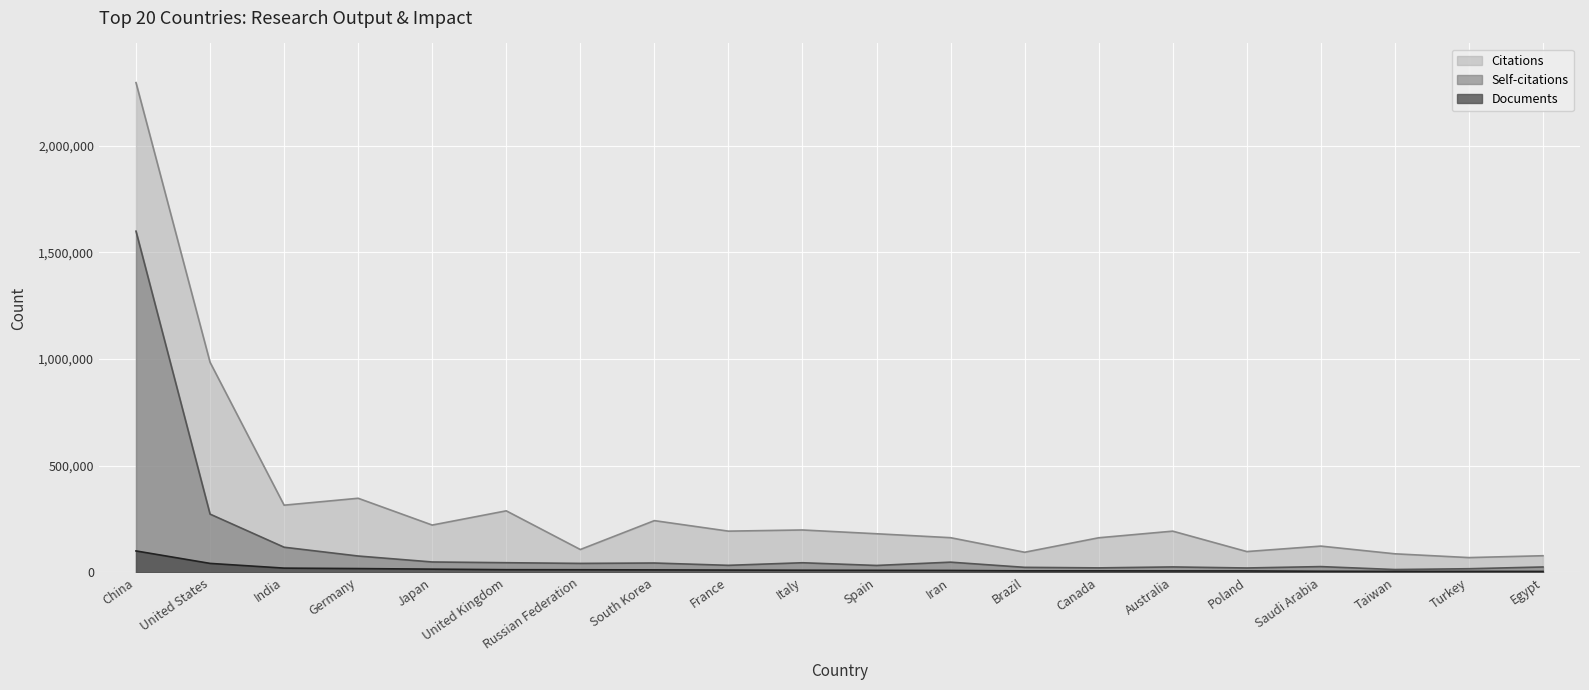

Reading left to right, extract all data points from this chart.

Citations: China=2295076	United States=984544	India=314777	Germany=347203	Japan=221603	United Kingdom=288311	Russian Federation=107052	South Korea=242387	France=193120	Italy=198599	Spain=180868	Iran=162431	Brazil=94156	Canada=162028	Australia=193102	Poland=97410	Saudi Arabia=123017	Taiwan=86894	Turkey=69181	Egypt=77881
Self-citations: China=1598829	United States=272927	India=117758	Germany=76546	Japan=48633	United Kingdom=45189	Russian Federation=41920	South Korea=43748	France=32898	Italy=44984	Spain=32306	Iran=47781	Brazil=23466	Canada=20974	Australia=25401	Poland=20511	Saudi Arabia=26972	Taiwan=13198	Turkey=16954	Egypt=25187
Documents: China=100349	United States=41965	India=19845	Germany=17735	Japan=15046	United Kingdom=12512	Russian Federation=12130	South Korea=11550	France=10634	Italy=9961	Spain=9437	Iran=8927	Brazil=7129	Canada=7030	Australia=6774	Poland=6704	Saudi Arabia=5162	Taiwan=4578	Turkey=4567	Egypt=4287